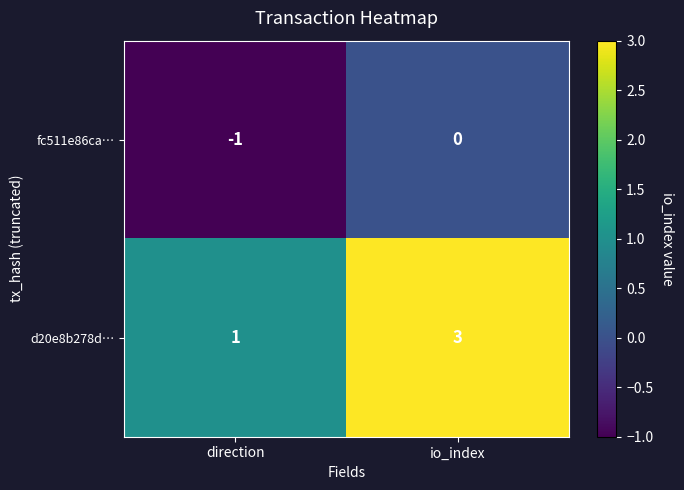

List the series in order of their peak value, highest first.

d20e8b278d…, fc511e86ca…